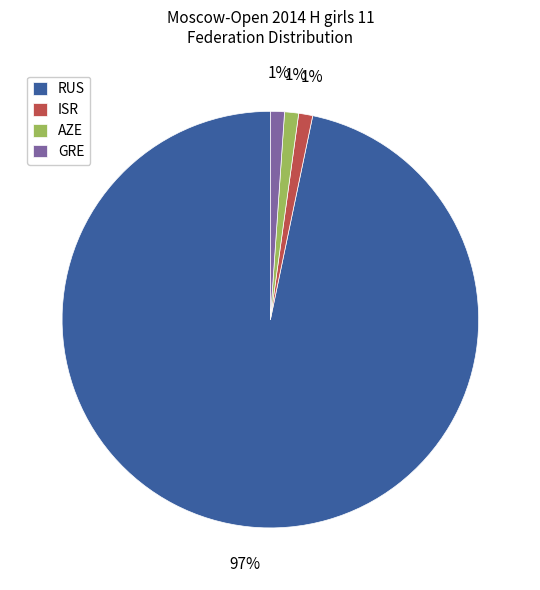

True or false: ISR accounts for 1% of the total.

True